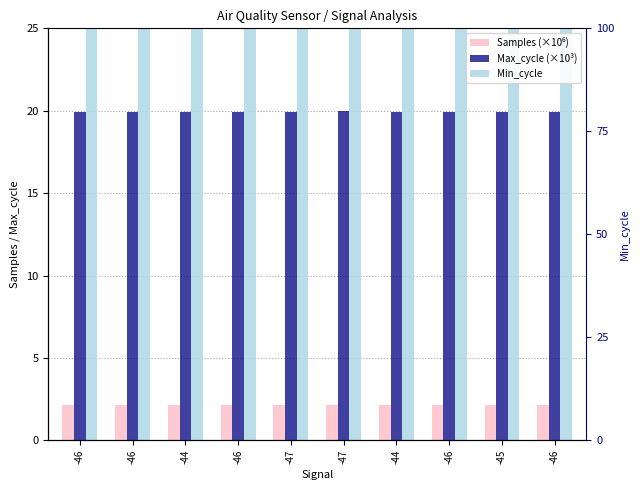

Which series has the widest spread of values?

Max_cycle (×10³)